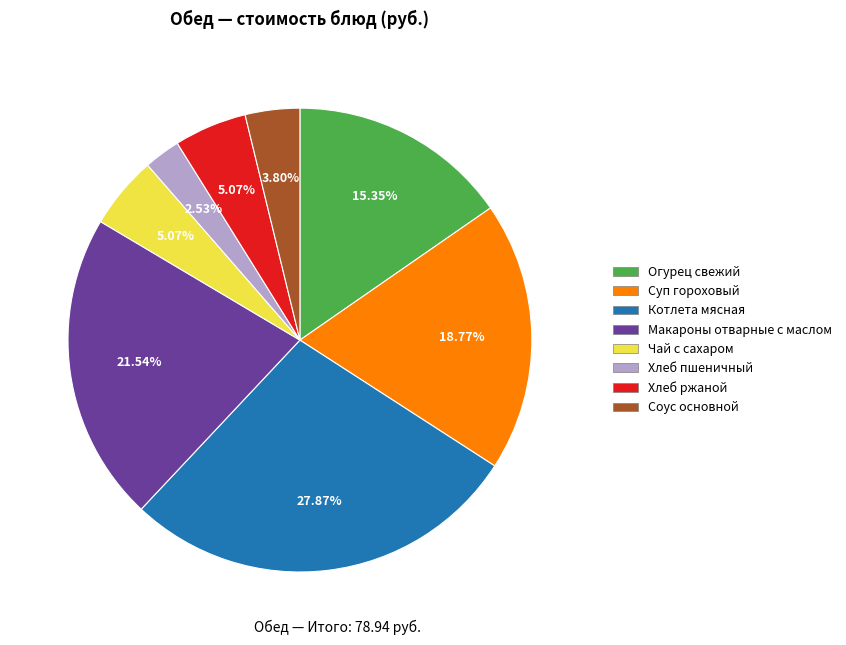

Is there a majority slice in this chart?

No